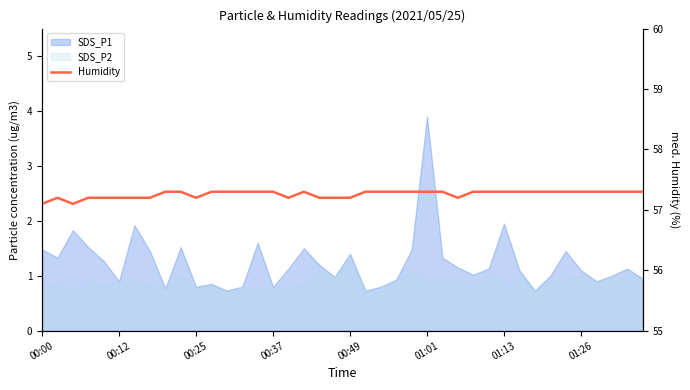

Where is the data nearest to the value 57?

00:00